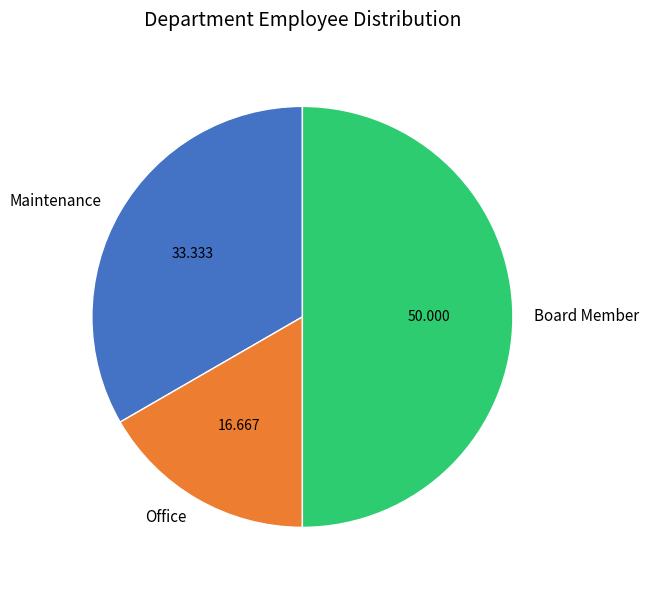

Is the sum of Board Member and Office greater than half?

Yes